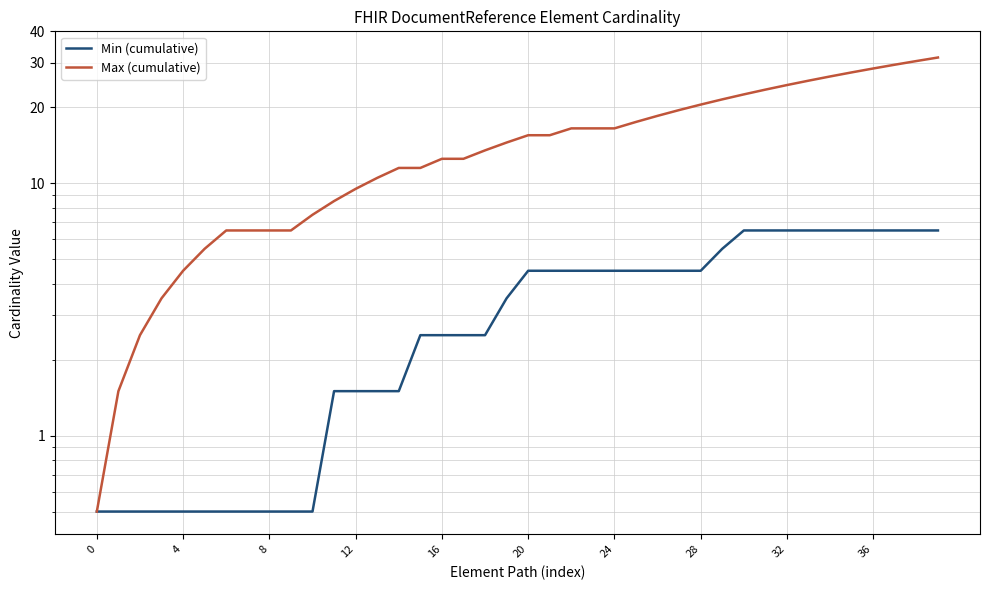

Rank the series by their average value, from lowest to highest.

Min (cumulative), Max (cumulative)